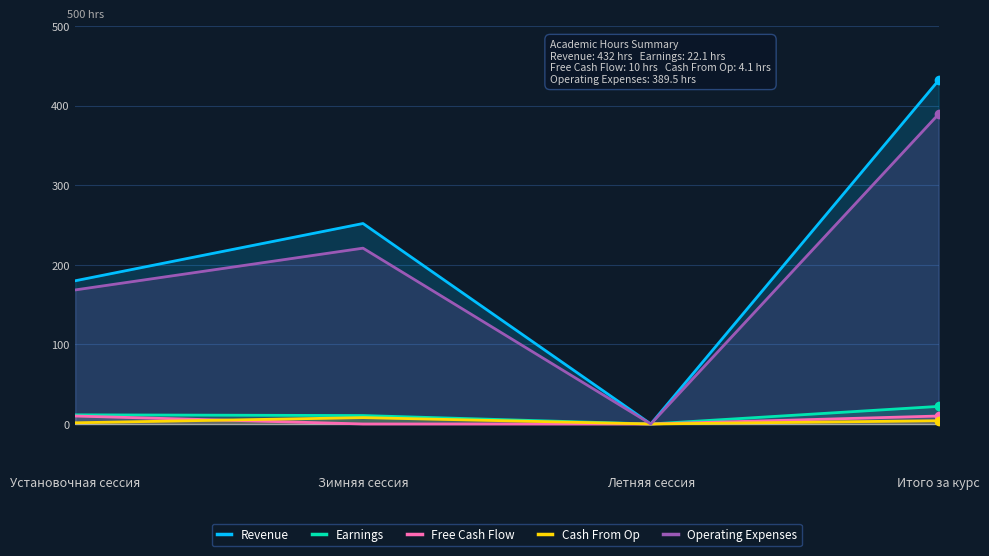

At which category does Earnings reach its first local valley?

Летняя сессия